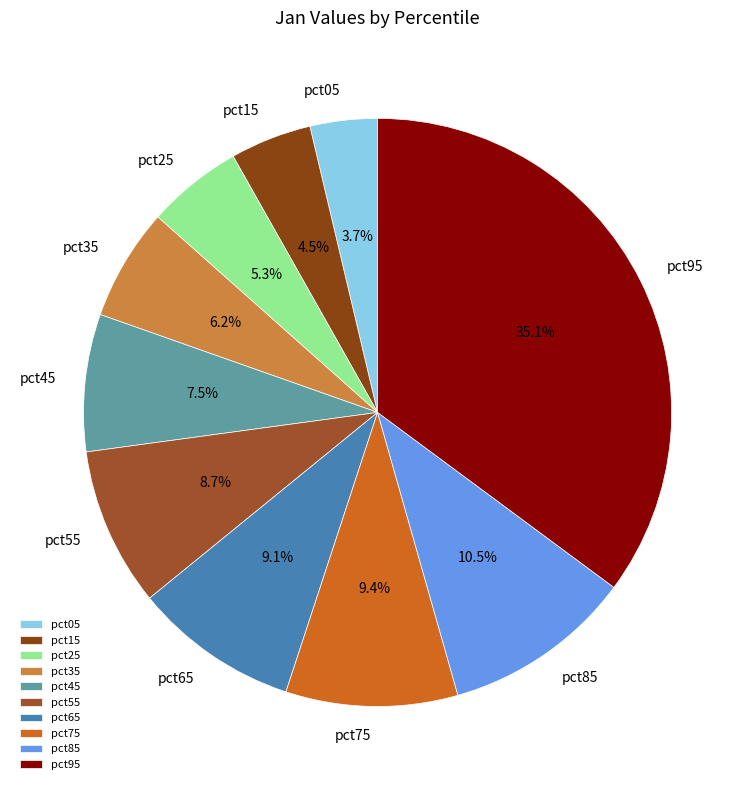

The pct55 slice represents 1% of the pie. True or false?

False